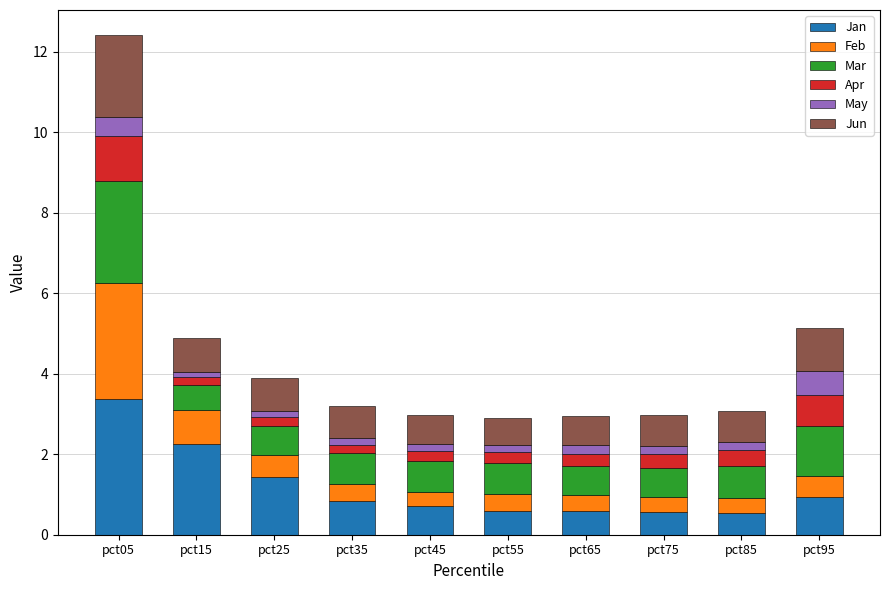

At which category is the sum across all series the highest?

pct05